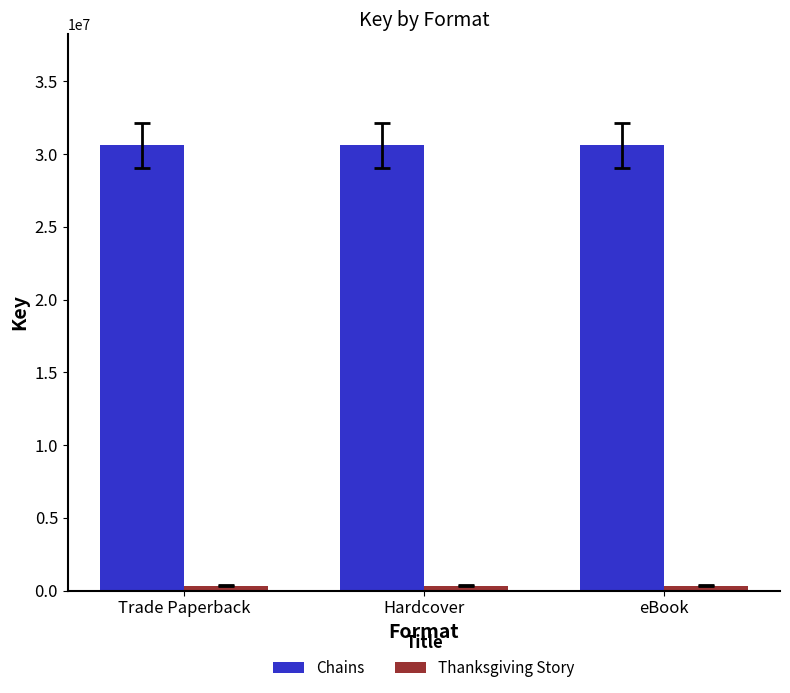

Is it true that Chains equals 30585656 at eBook?

True